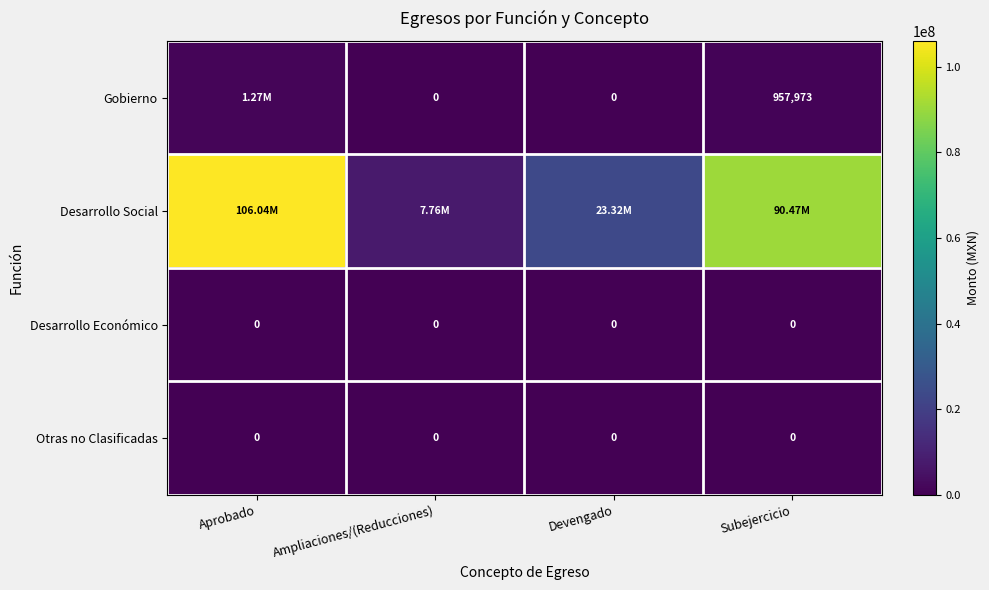

List the labels in order of Gobierno value, largest first.

Aprobado, Subejercicio, Ampliaciones/(Reducciones), Devengado